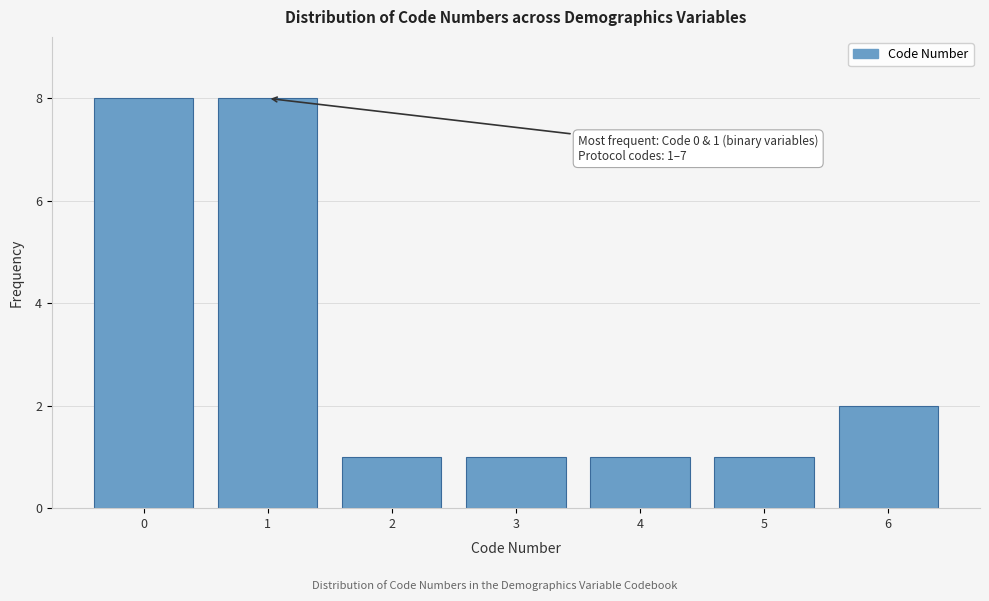

Reading left to right, list all the values displayed in this chart.

0=8	1=8	2=1	3=1	4=1	5=1	6=2